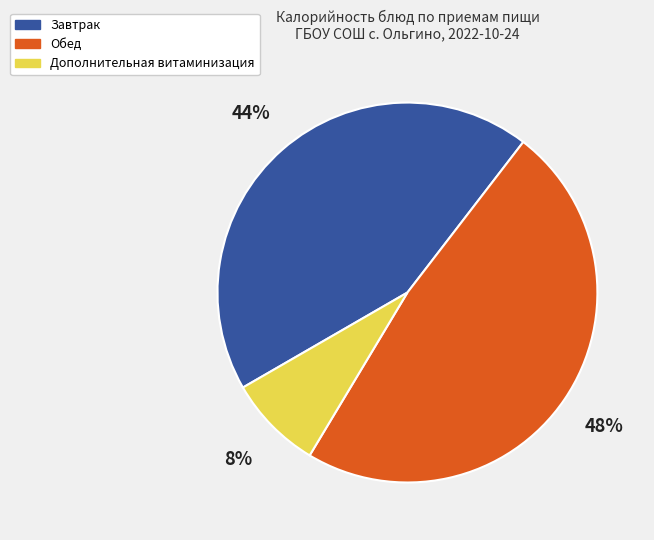

To the nearest percent, what is the difference between the largest and smallest slice percentages?

40%